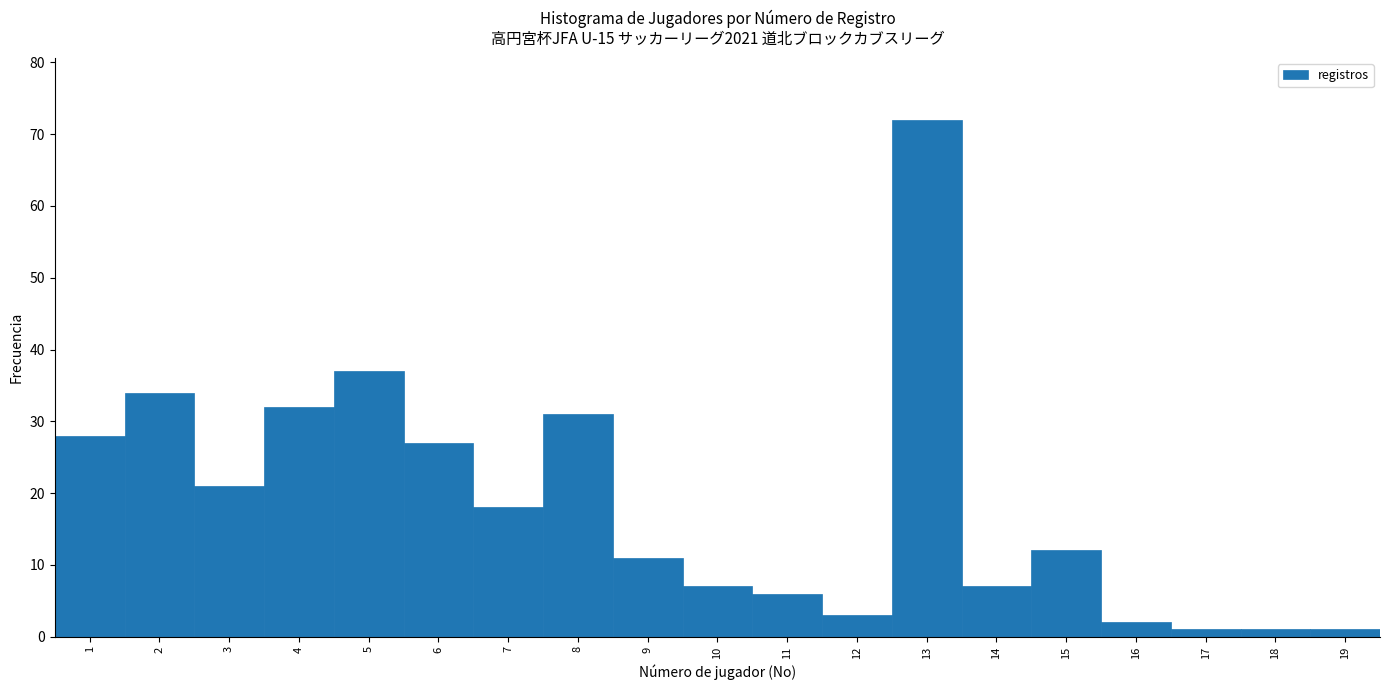

Reading left to right, list every bar in this chart as the range it spans on the x-axis followed by its height. The values are not printed on the chart, so give them approximately, as read against the axis.

0.5 to 1.5: 28
1.5 to 2.5: 34
2.5 to 3.5: 21
3.5 to 4.5: 32
4.5 to 5.5: 37
5.5 to 6.5: 27
6.5 to 7.5: 18
7.5 to 8.5: 31
8.5 to 9.5: 11
9.5 to 10.5: 7
10.5 to 11.5: 6
11.5 to 12.5: 3
12.5 to 13.5: 72
13.5 to 14.5: 7
14.5 to 15.5: 12
15.5 to 16.5: 2
16.5 to 17.5: 1
17.5 to 18.5: 1
18.5 to 19.5: 1